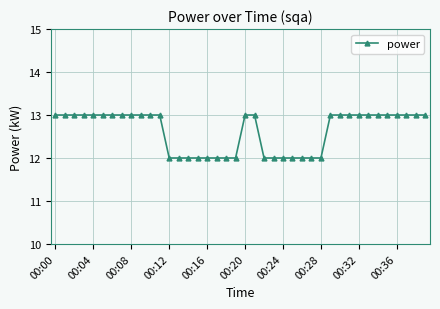

Does the chart display data point markers on the line(s)?

Yes